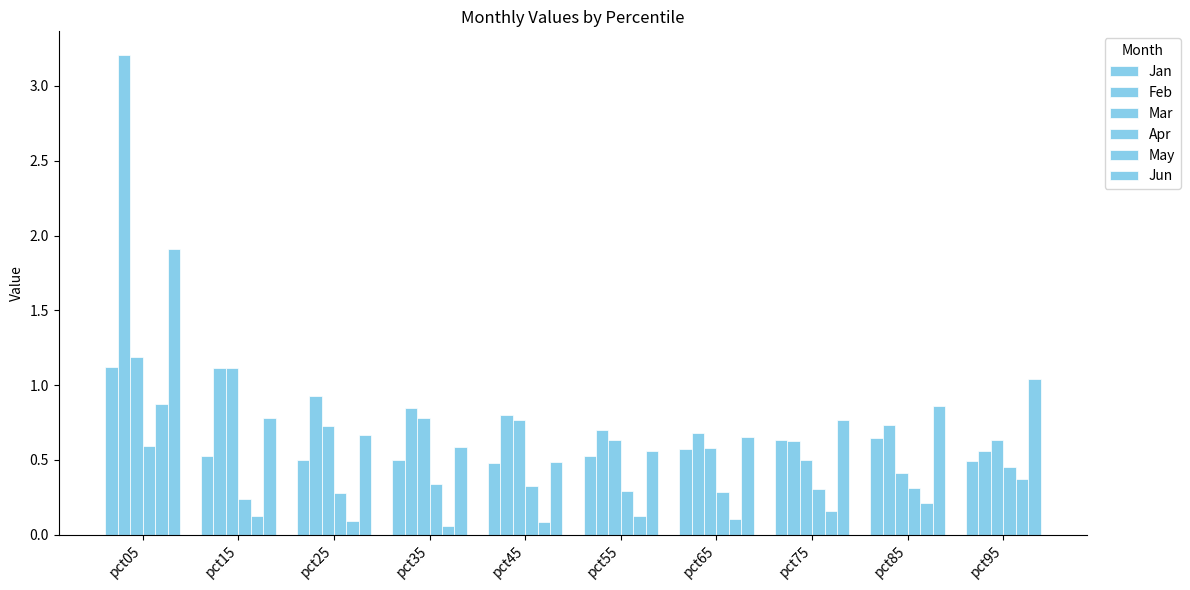

True or false: Jun has a value of 0.8 at pct45.

False